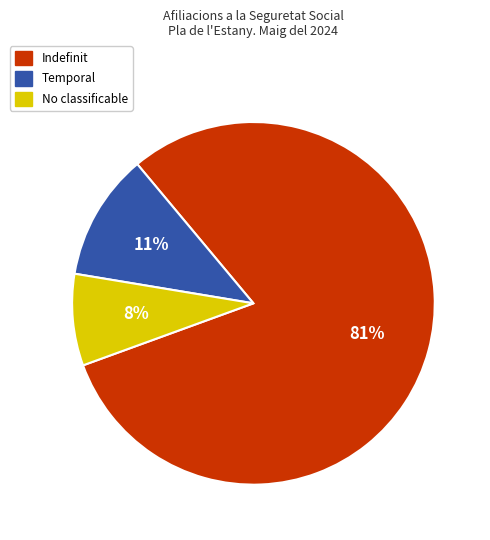

Does any single category account for the majority?

Yes